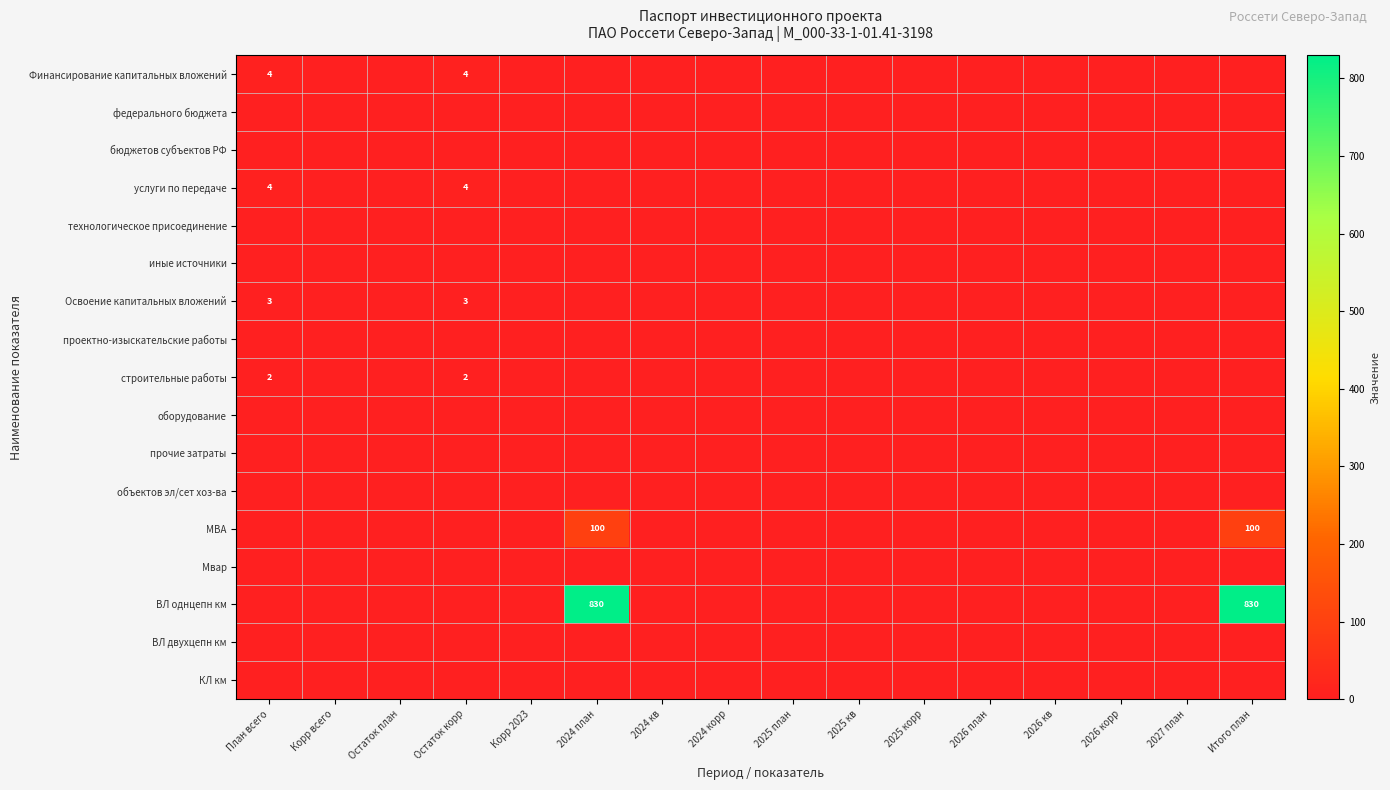

The КЛ км series shows 0 at 2026 корр. True or false?

True